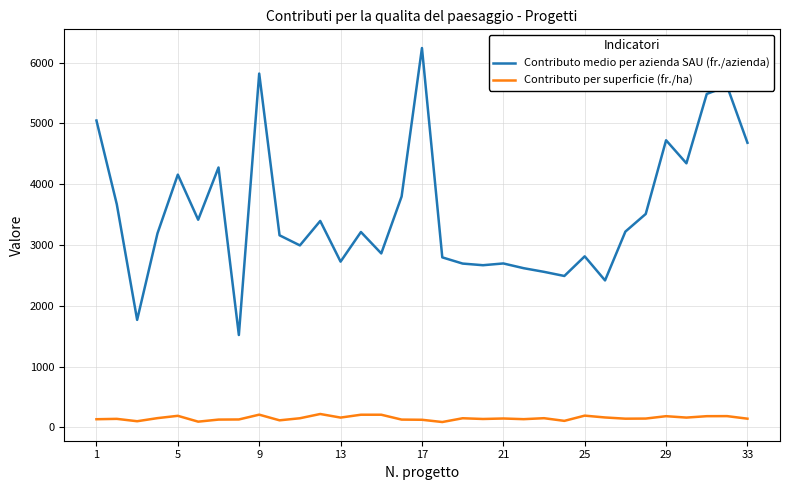

How many lines are shown in the chart?

2